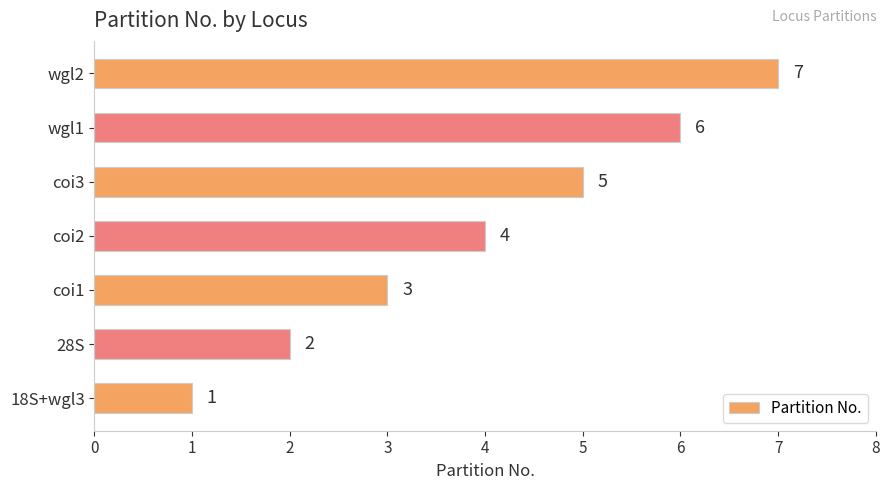

What is the greatest value displayed?

7